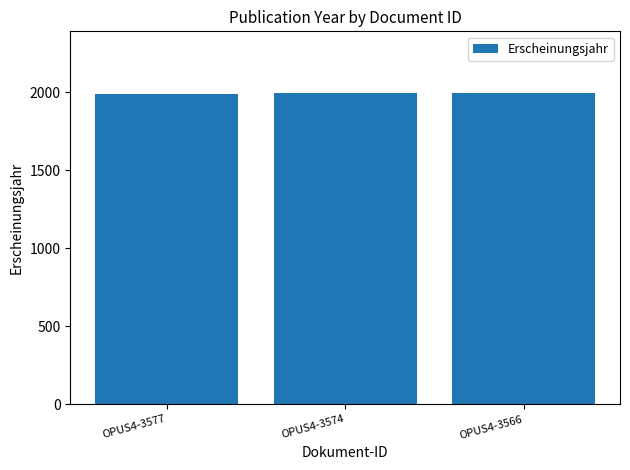

How many bars are there in total?

3